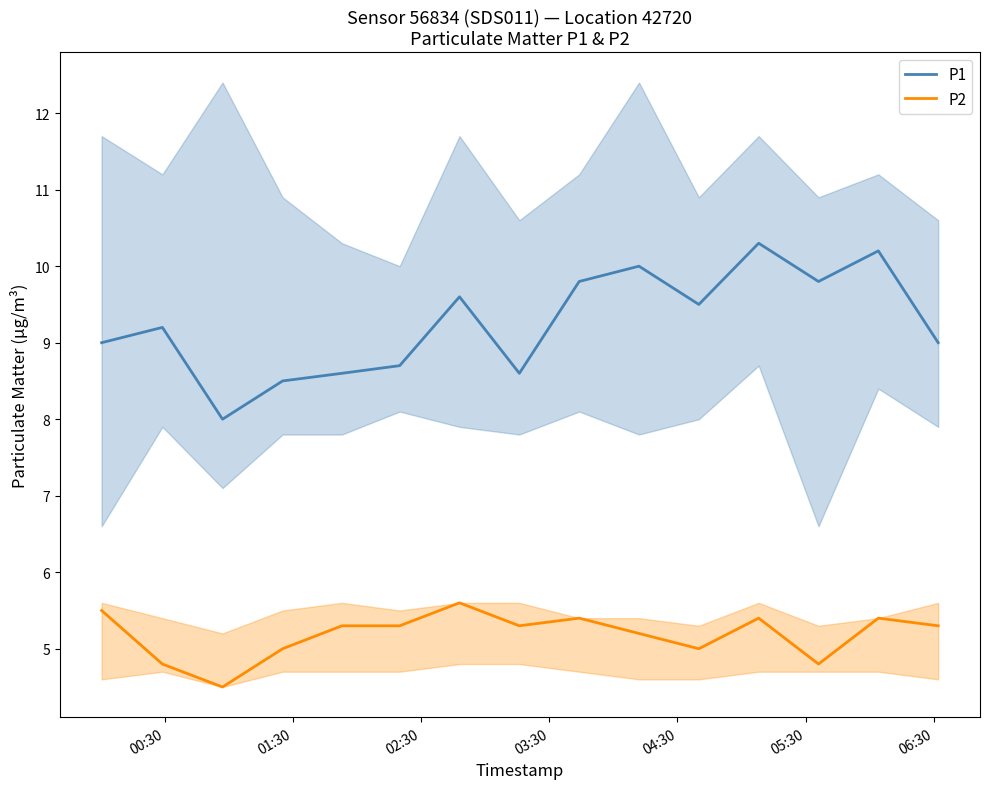

Rank the series by their maximum value, from highest to lowest.

P1, P2